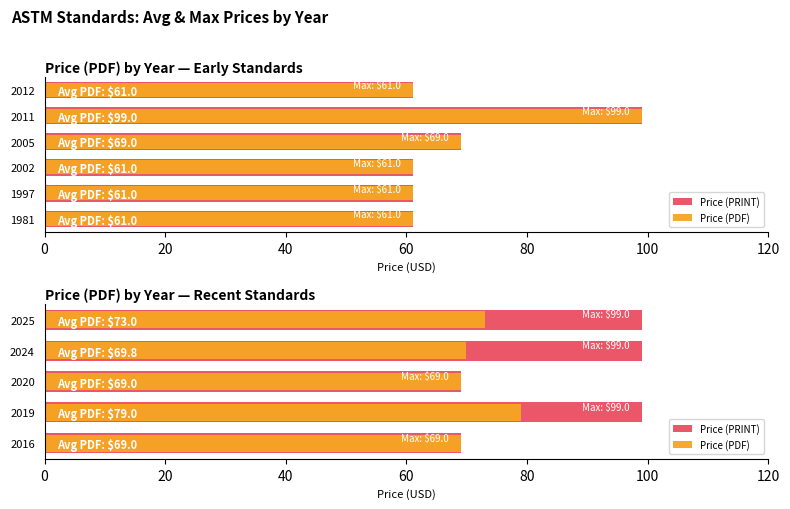

Rank the series by their average value, from lowest to highest.

Price (PDF), Price (PRINT)